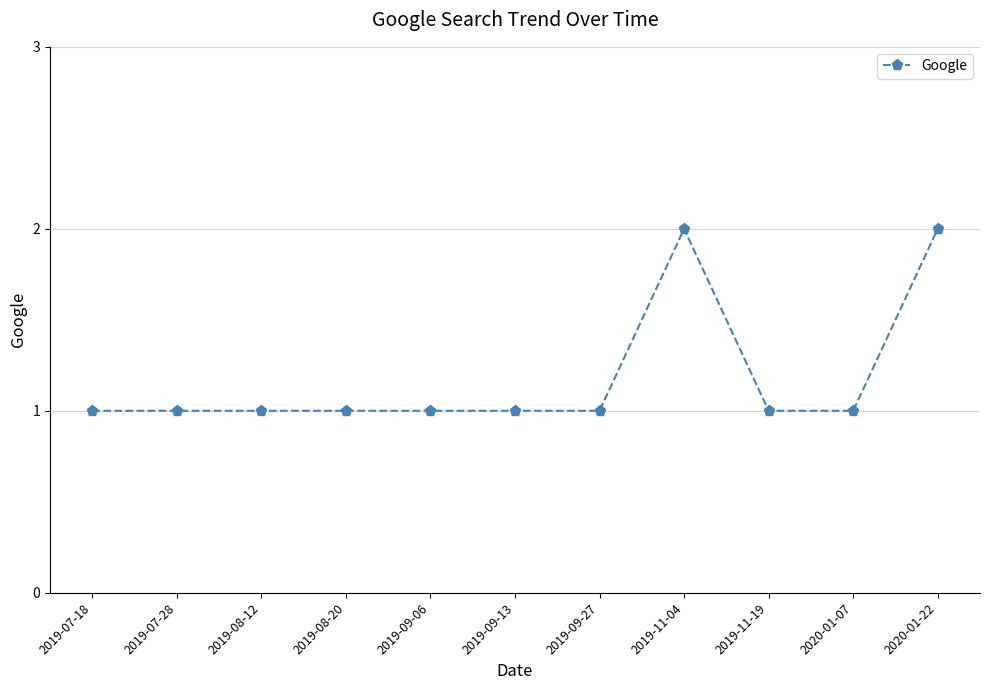

How many lines are shown in the chart?

1